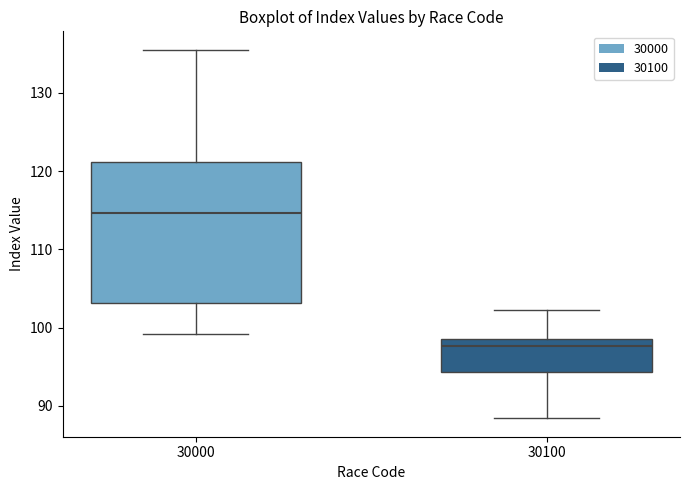

Reading left to right, read every box against the y-axis: the position of its median line, the range the box covers, and the ends of its whiskers. The values are not printed on the chart, so give them approximately, as read against the axis.

30000: median 115, box 103 to 121, whiskers 99 to 136
30100: median 98, box 94 to 99, whiskers 88 to 102